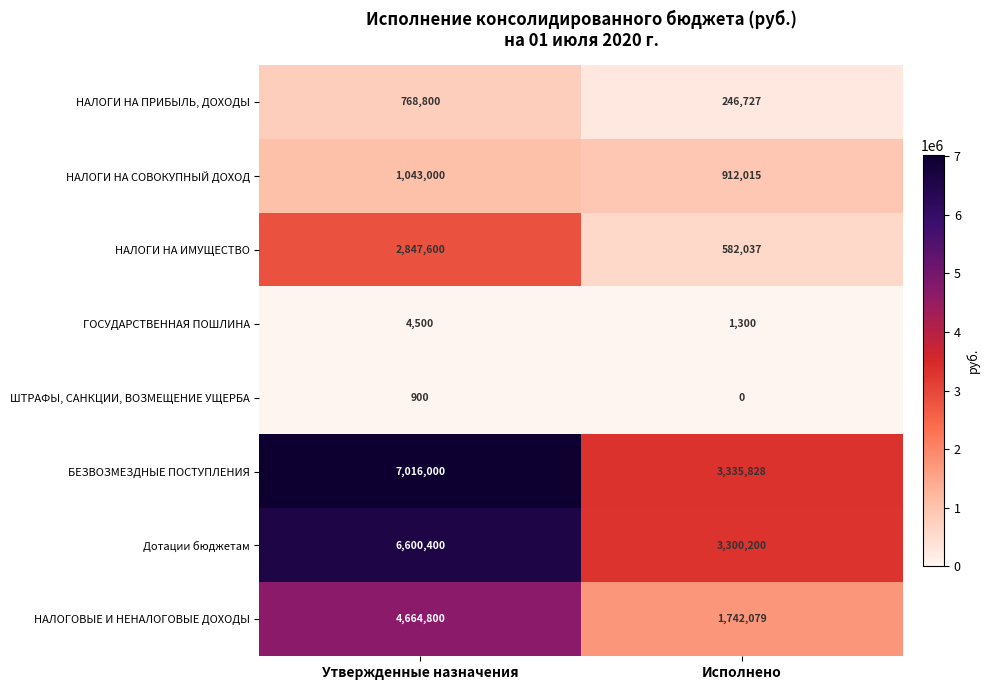

Reading left to right, list all the values displayed in this chart.

НАЛОГИ НА ПРИБЫЛЬ, ДОХОДЫ: Утвержденные назначения=768800	Исполнено=246727
НАЛОГИ НА СОВОКУПНЫЙ ДОХОД: Утвержденные назначения=1043000	Исполнено=912015
НАЛОГИ НА ИМУЩЕСТВО: Утвержденные назначения=2847600	Исполнено=582037
ГОСУДАРСТВЕННАЯ ПОШЛИНА: Утвержденные назначения=4500	Исполнено=1300
ШТРАФЫ, САНКЦИИ, ВОЗМЕЩЕНИЕ УЩЕРБА: Утвержденные назначения=900	Исполнено=0
БЕЗВОЗМЕЗДНЫЕ ПОСТУПЛЕНИЯ: Утвержденные назначения=7016000	Исполнено=3335828
Дотации бюджетам: Утвержденные назначения=6600400	Исполнено=3300200
НАЛОГОВЫЕ И НЕНАЛОГОВЫЕ ДОХОДЫ: Утвержденные назначения=4664800	Исполнено=1742079